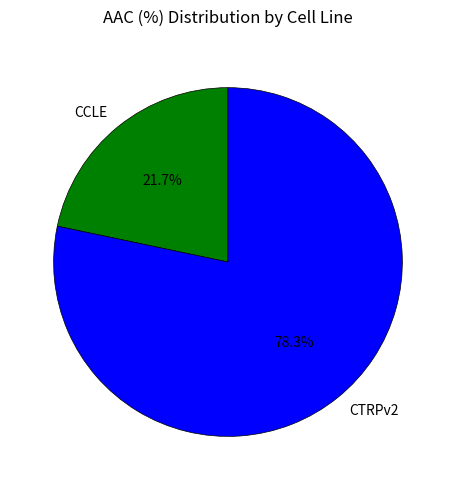

To the nearest percent, what is the difference between the CTRPv2 and CCLE slice percentages?

57%